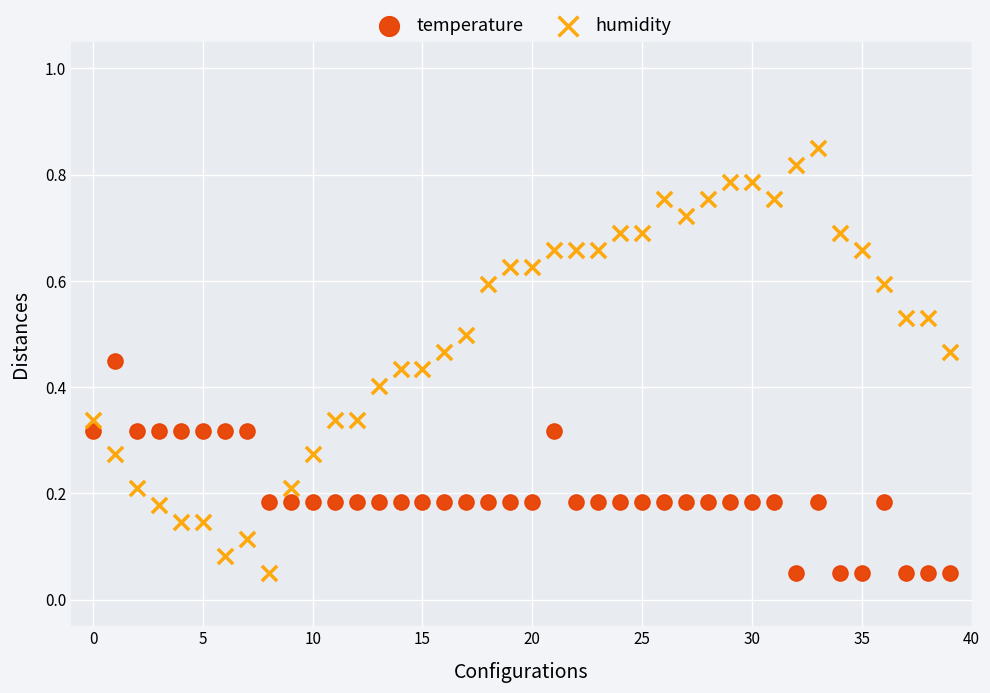

Which series has the largest Y range (max minus min)?

humidity